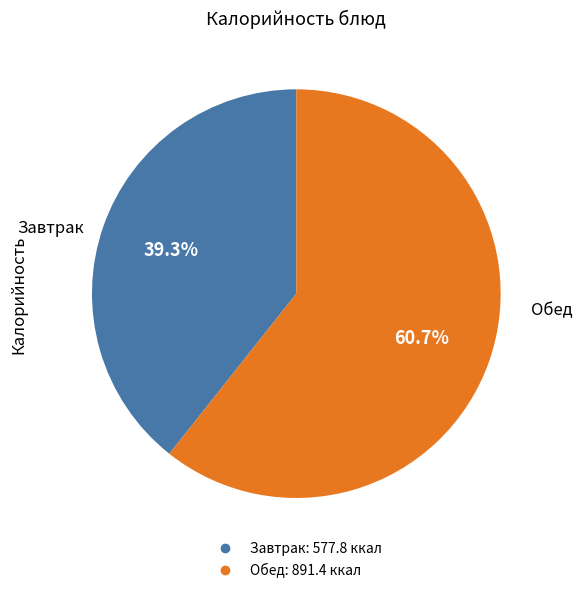

Is there a majority slice in this chart?

Yes